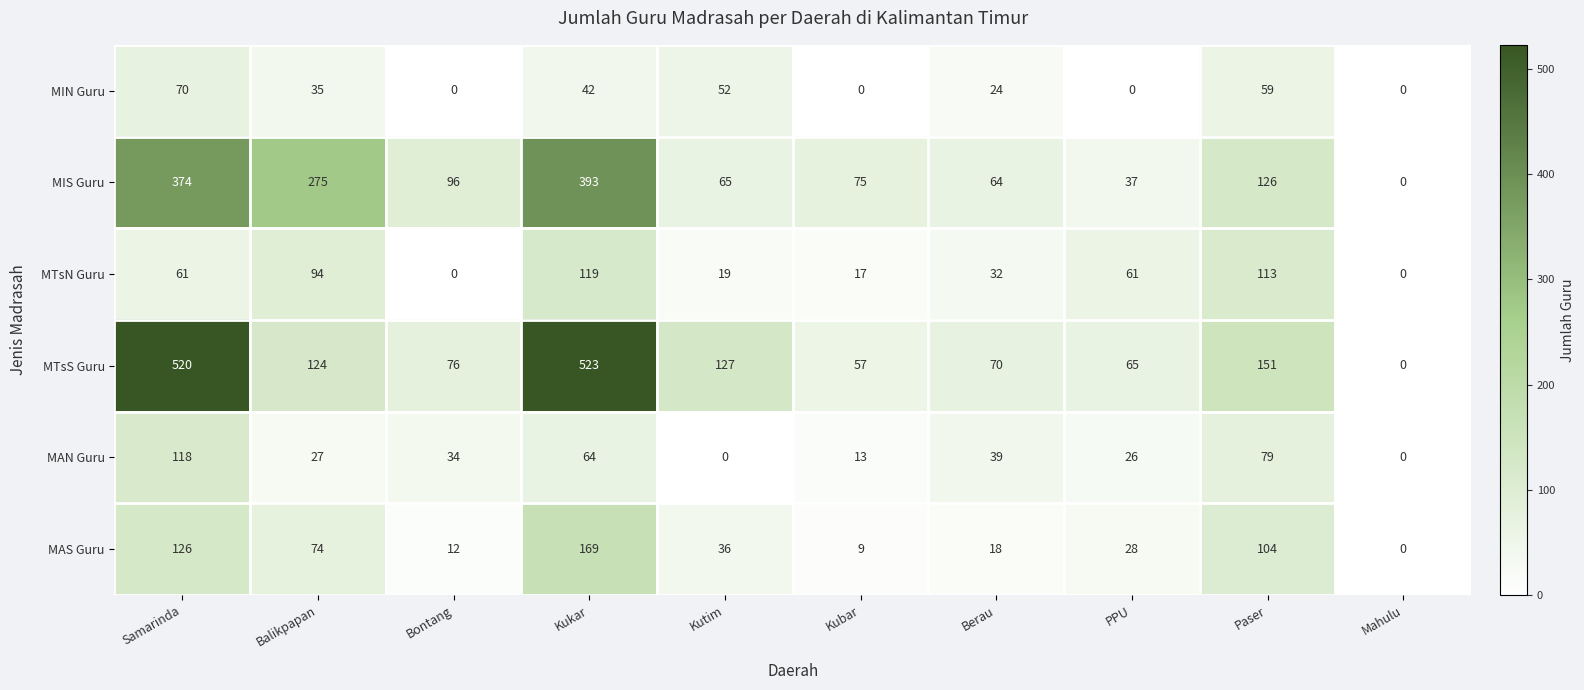

At Kukar, list the series in order from largest to smallest.

MTsS Guru, MIS Guru, MAS Guru, MTsN Guru, MAN Guru, MIN Guru